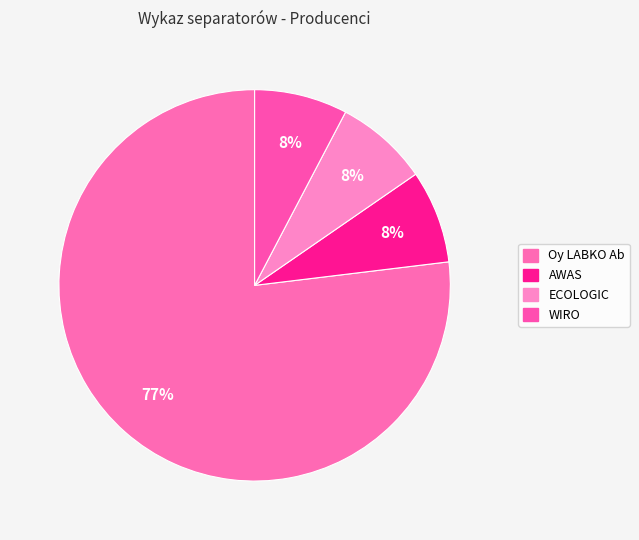

How many slices are in this pie chart?

4